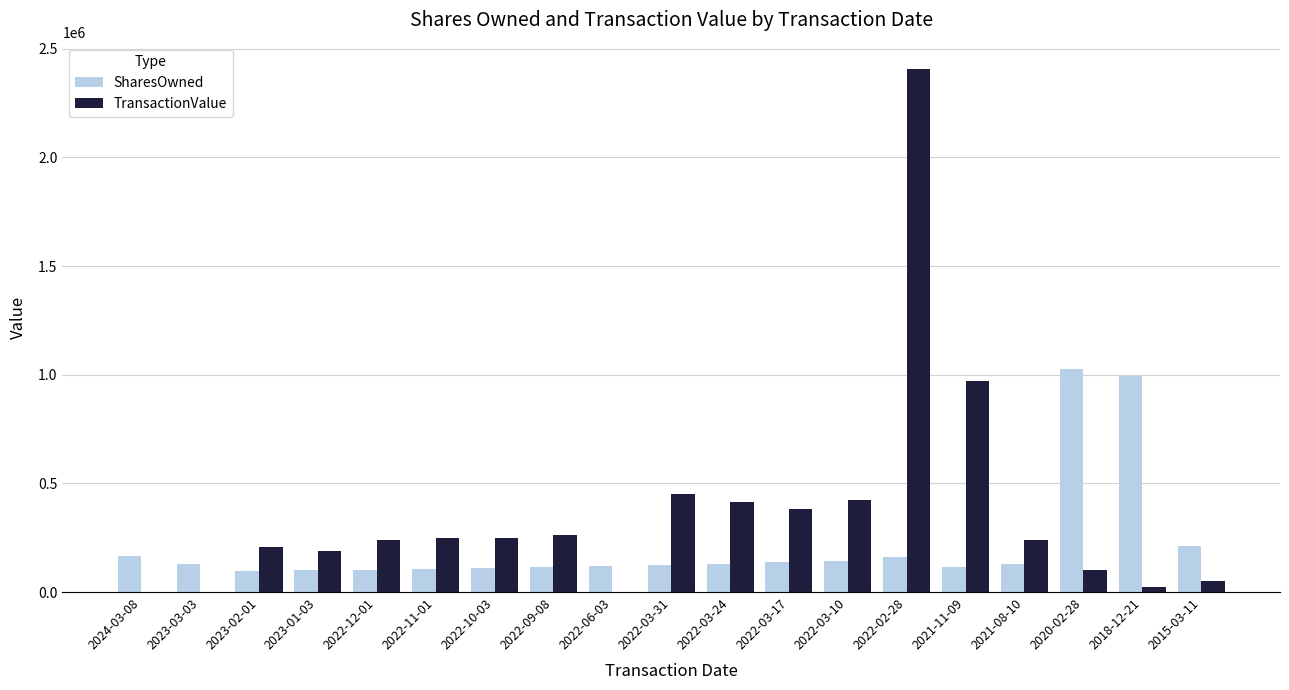

The value of SharesOwned at 2020-02-28 is 488364. True or false?

False